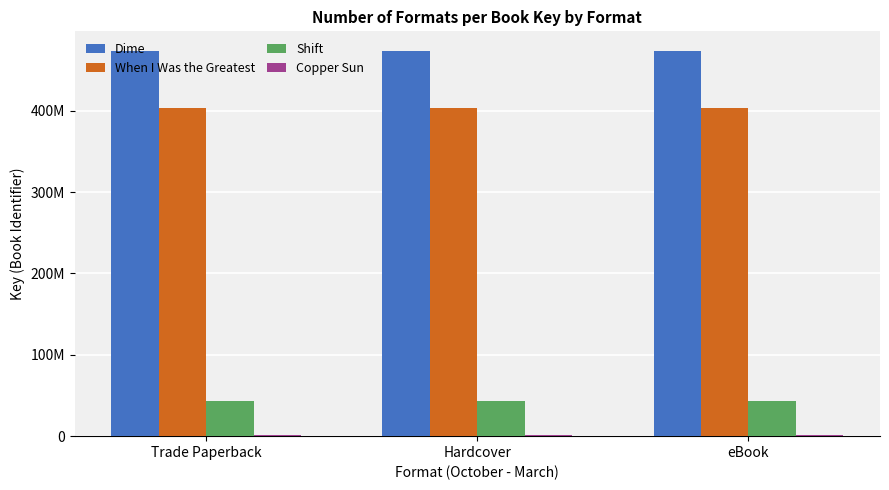

Are the bars horizontal?

No